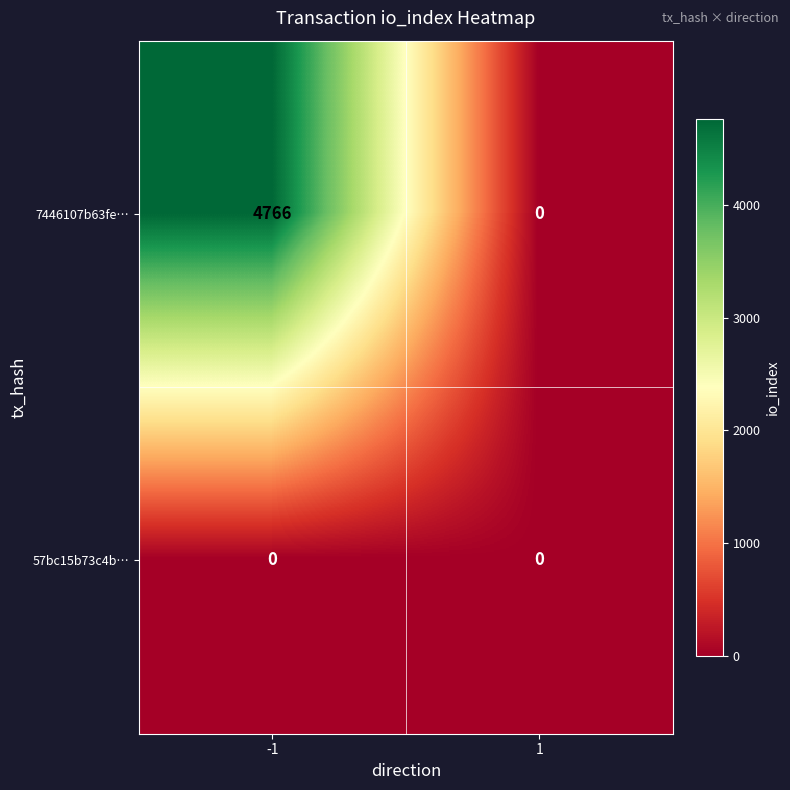

How many series are shown in this chart?

2